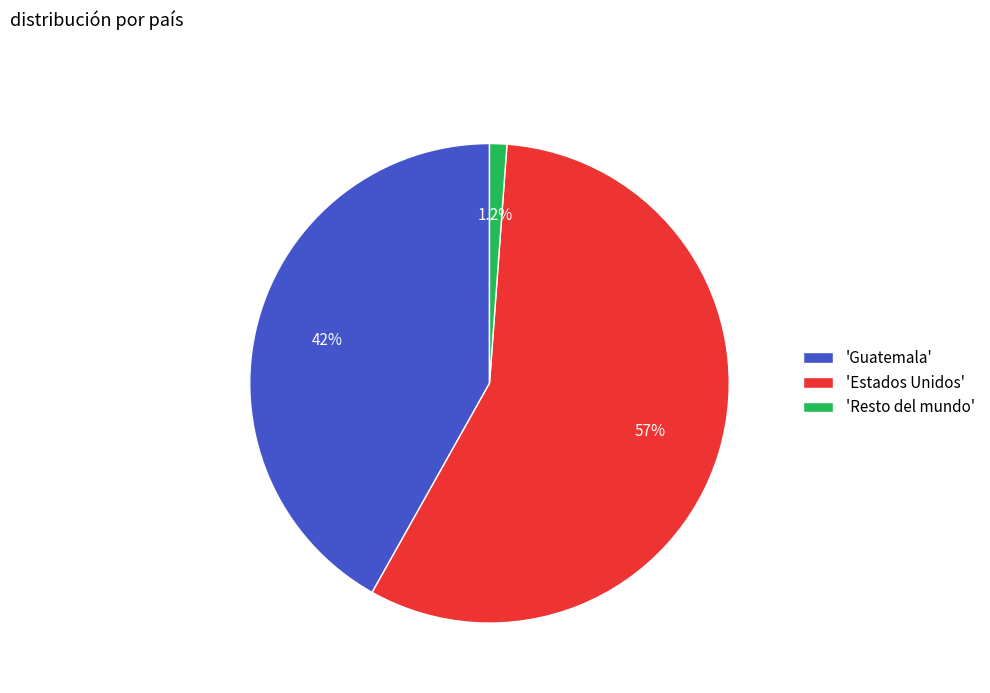

Which slice is the largest?

'Estados Unidos'